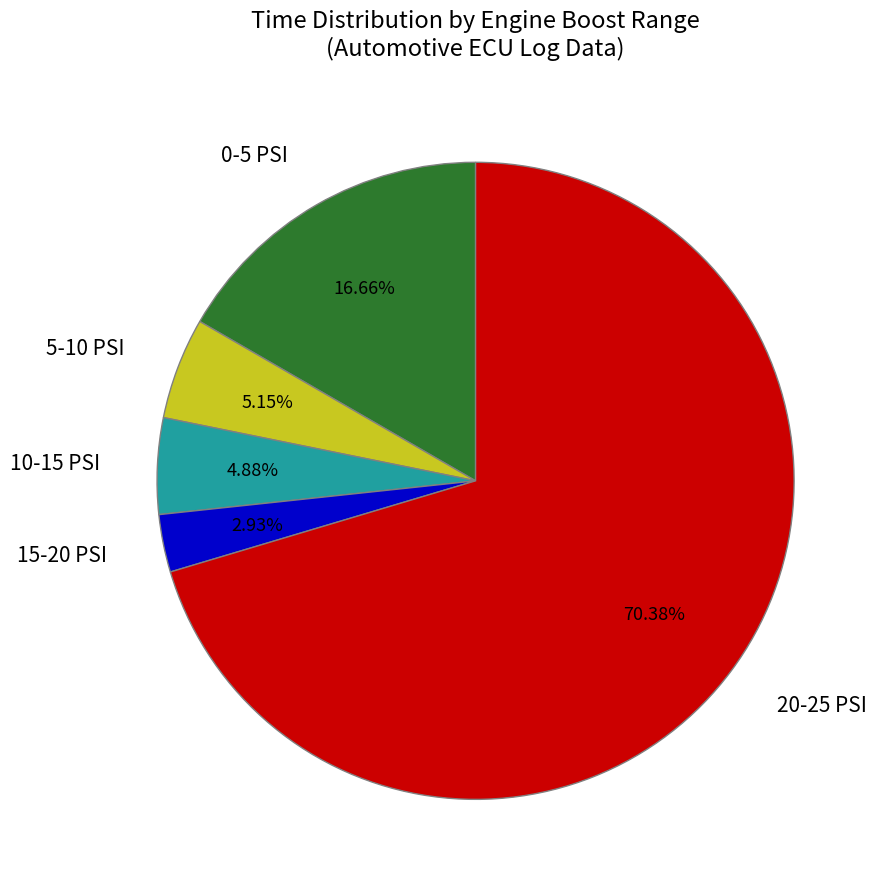

Does any single category account for the majority?

Yes